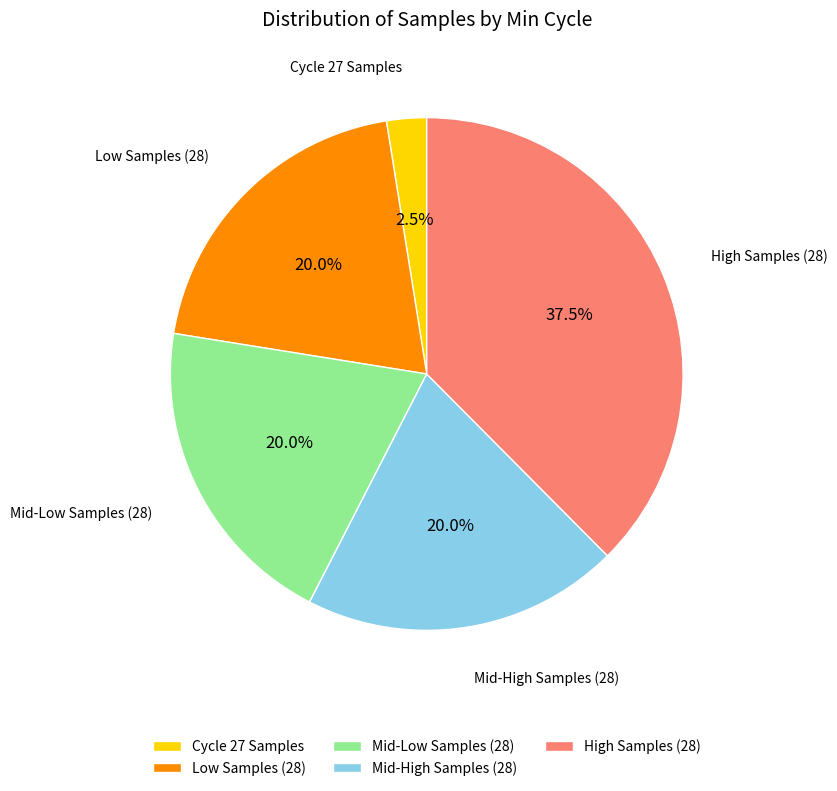

Combined, do Low Samples (28) and High Samples (28) account for over 50%?

Yes